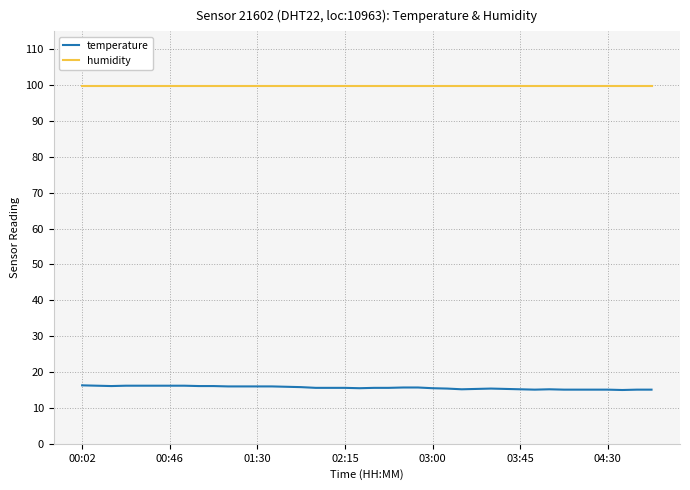

Which series has the widest spread of values?

temperature